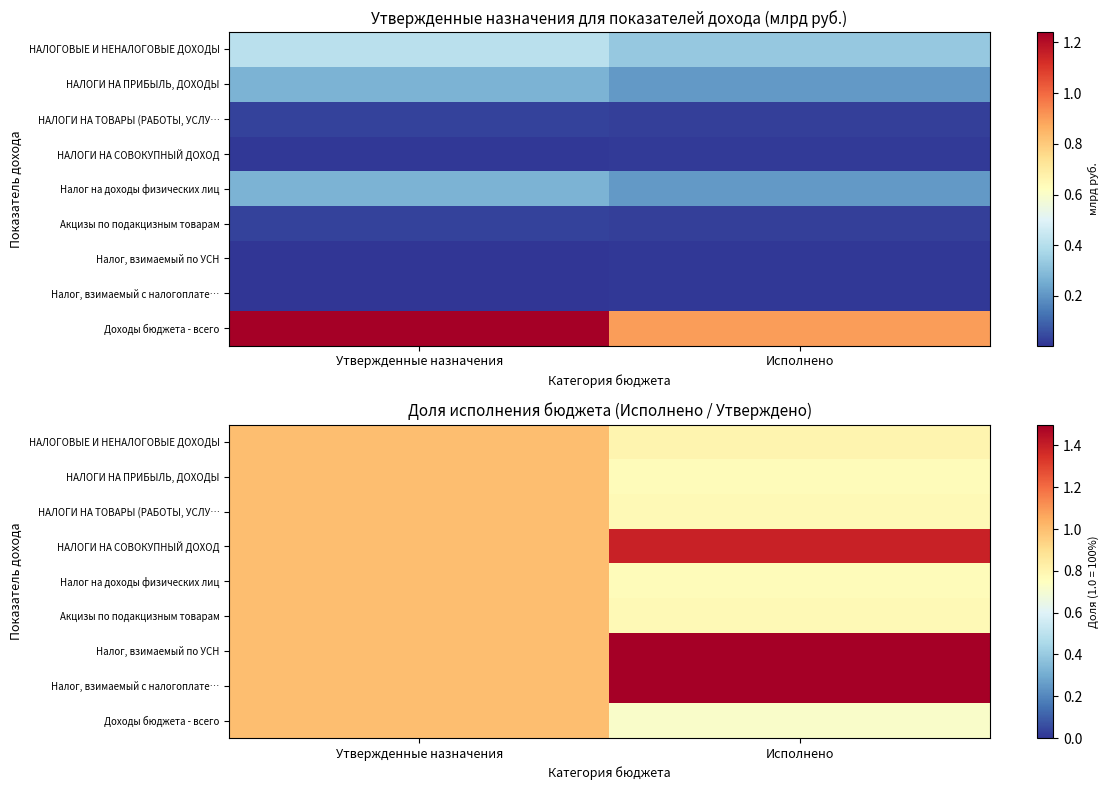

Read the Доходы бюджета - всего value at Исполнено.

0.7